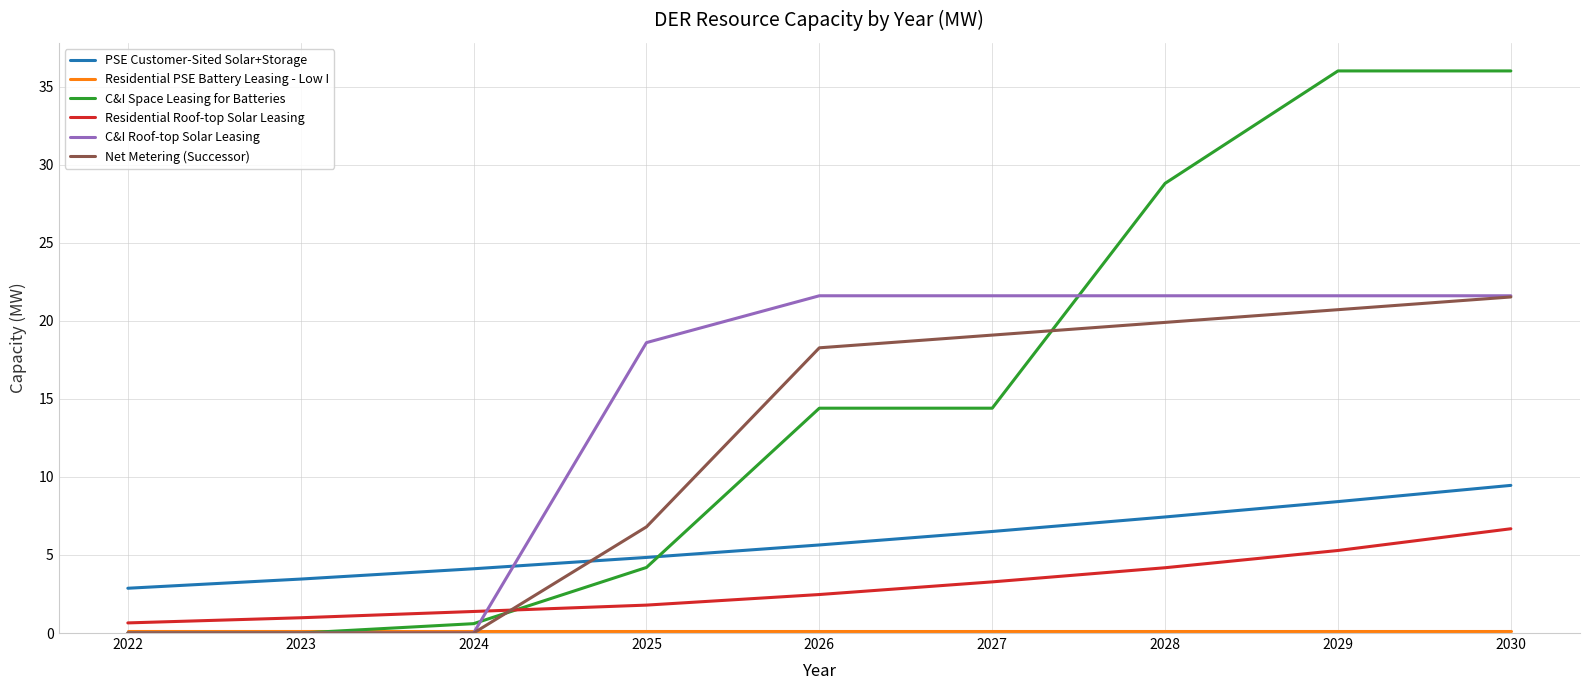

At which category is the sum across all series the highest?

2030